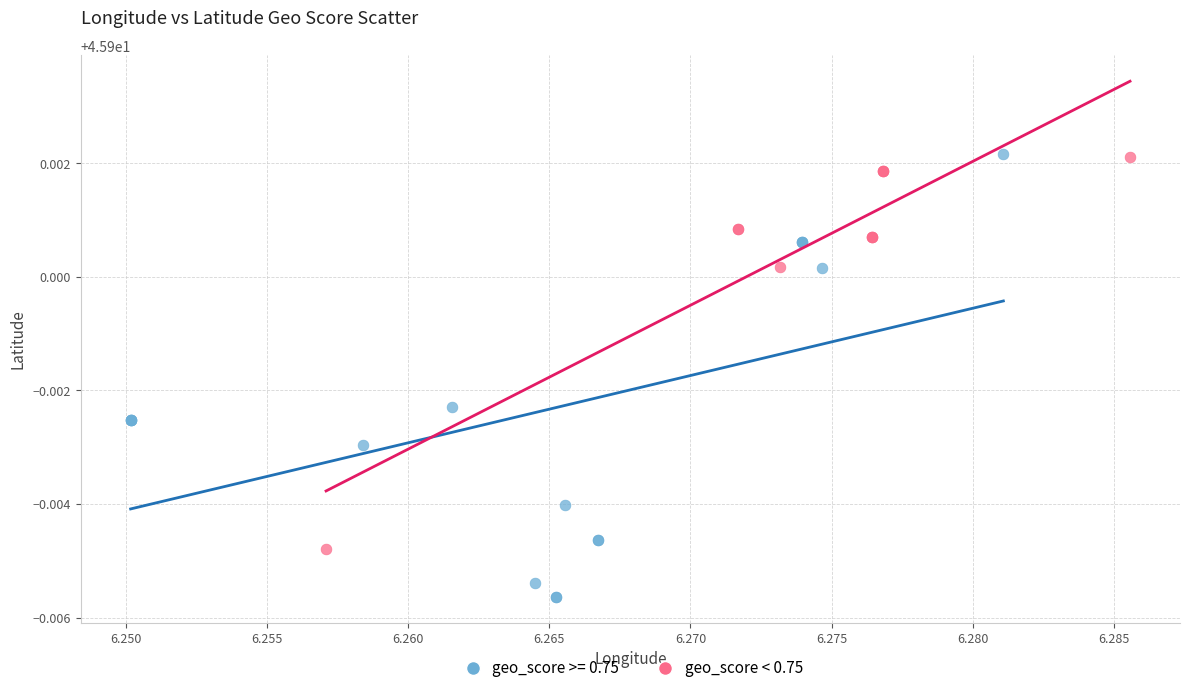

Which series has the widest spread of Y values?

geo_score >= 0.75